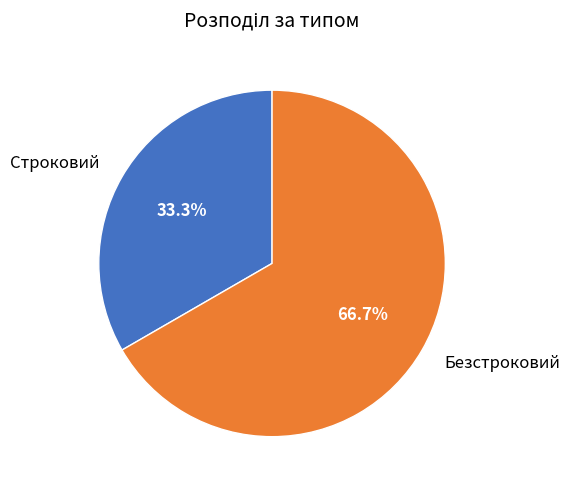

Between Строковий and Безстроковий, which is larger?

Безстроковий